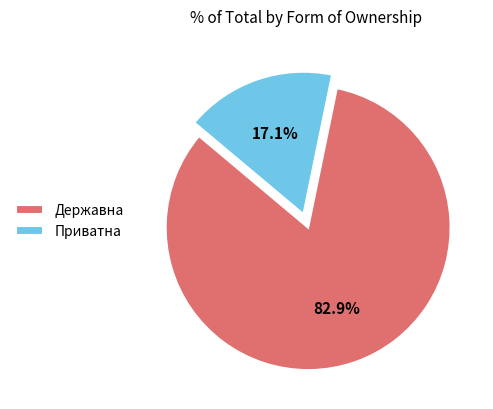

Which slice is the largest?

Державна